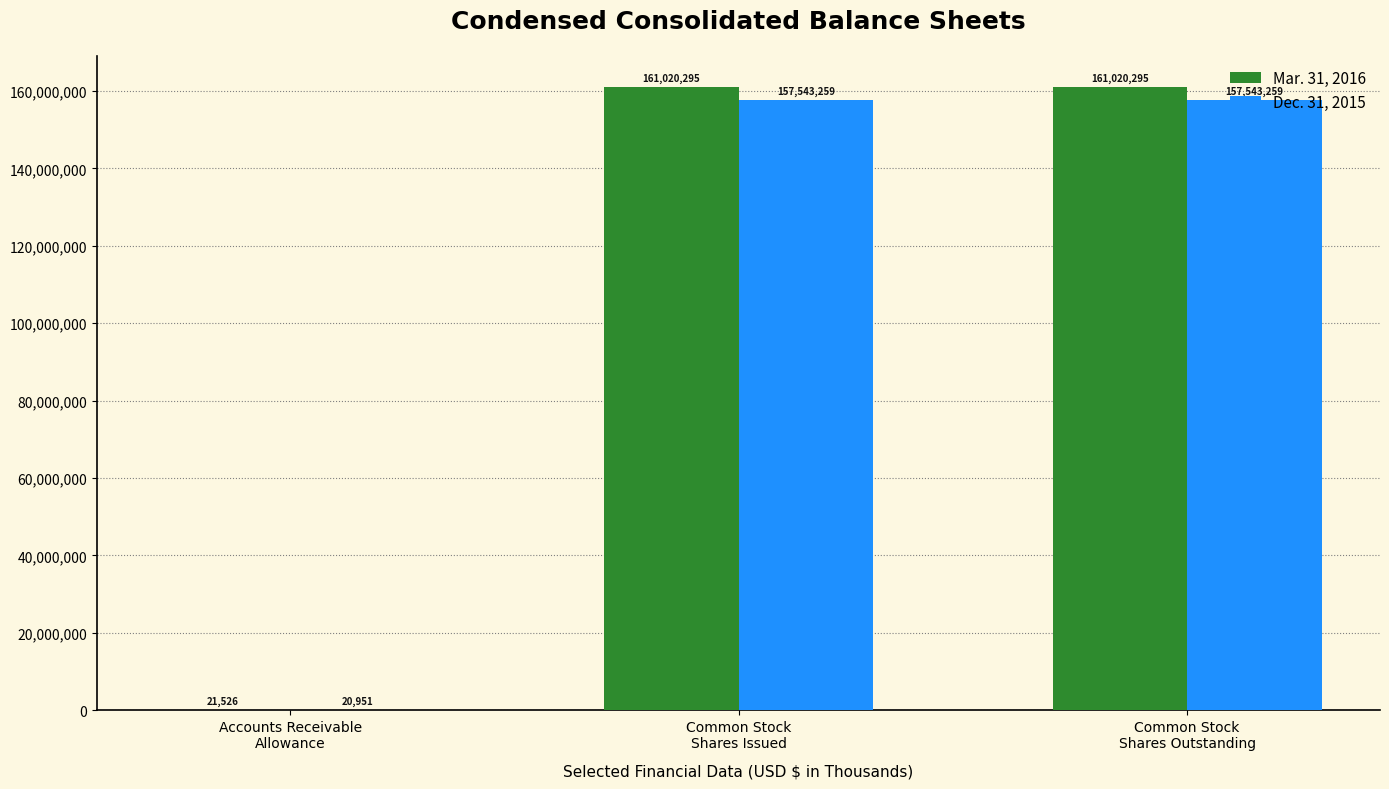

How many Dec. 31, 2015 values are between 20951 and 157543259?

3